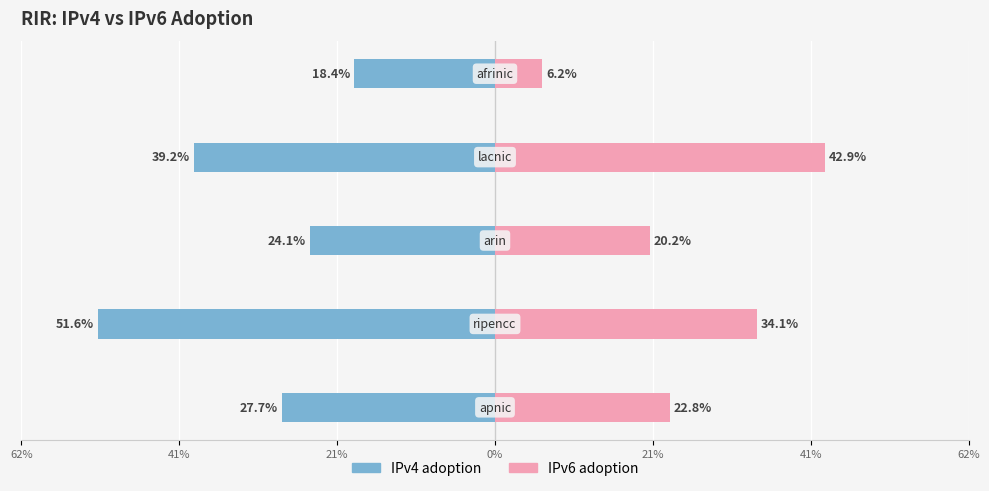

Which has a higher value, 62% or 0%?

62%